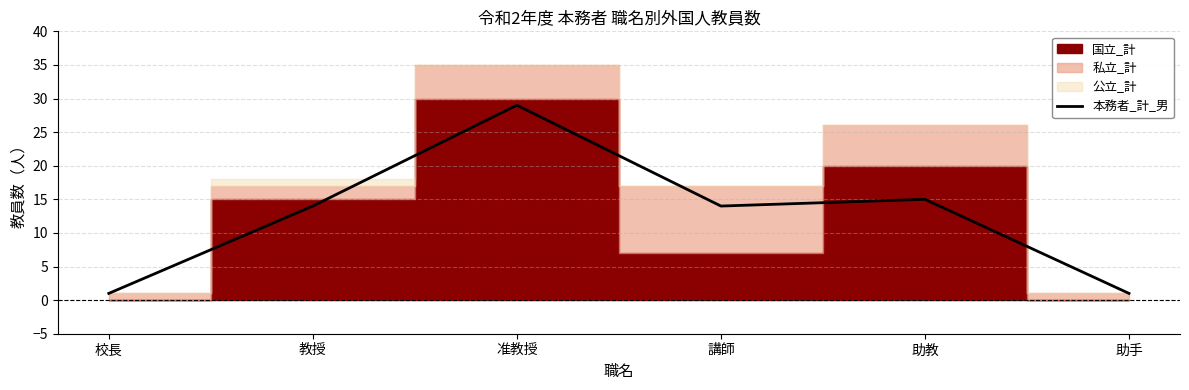

Read the value at 助教, to the nearest 10.

20